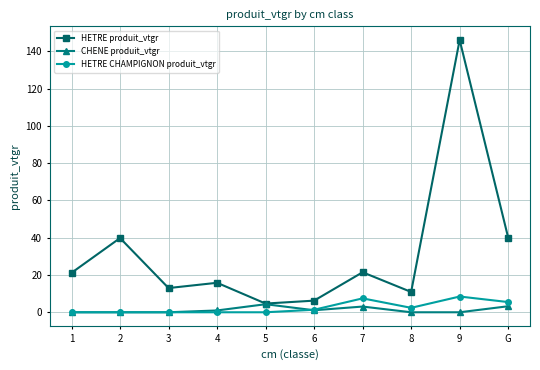

Which series ends up on top after the final intersection of CHENE produit_vtgr and HETRE CHAMPIGNON produit_vtgr?

HETRE CHAMPIGNON produit_vtgr